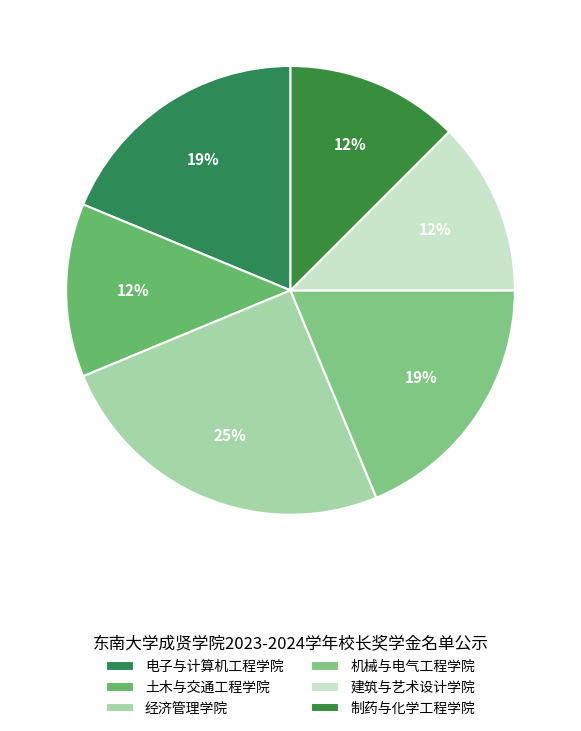

To the nearest percent, what is the difference between the 制药与化学工程学院 and 电子与计算机工程学院 slice percentages?

6%